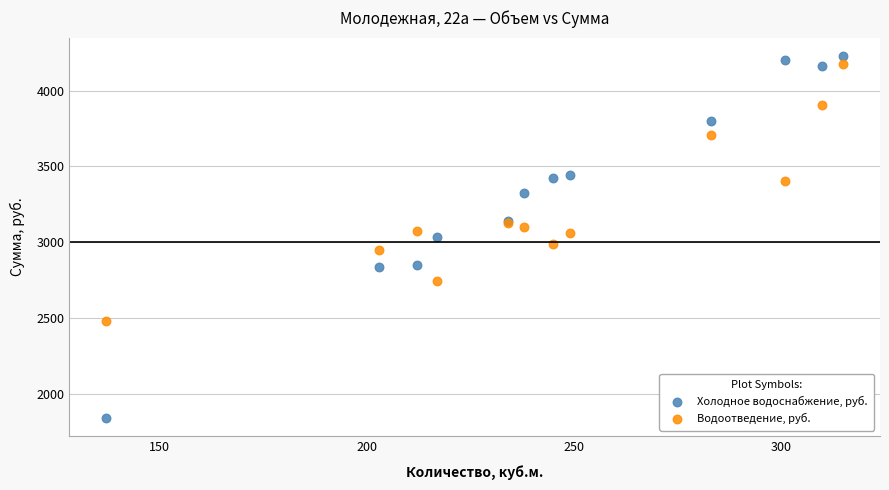

Which series reaches the minimum Y coordinate?

Холодное водоснабжение, руб.